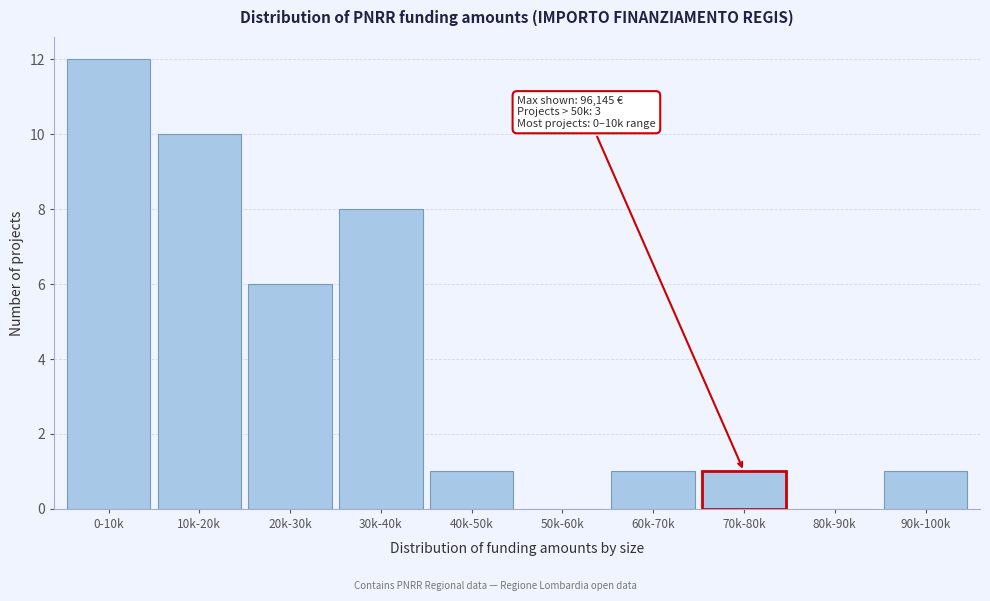

Reading left to right, extract all data points from this chart.

0-10k=12	10k-20k=10	20k-30k=6	30k-40k=8	40k-50k=1	50k-60k=0	60k-70k=1	70k-80k=1	80k-90k=0	90k-100k=1